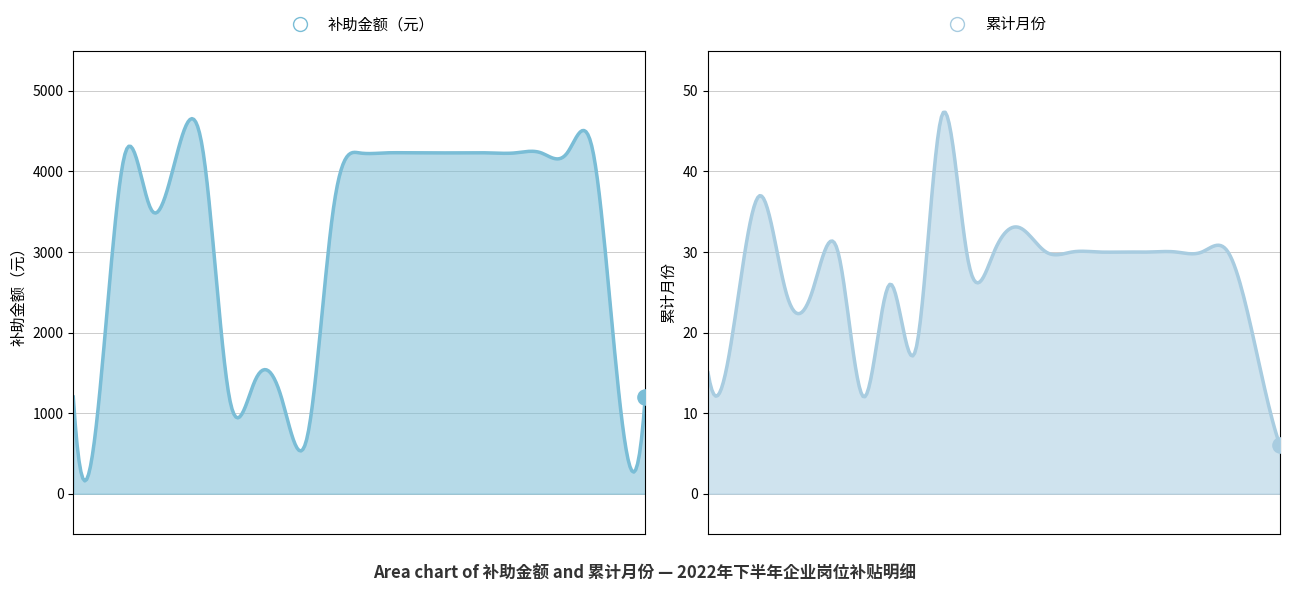

At how many categories does at least one series exceed 820?

22